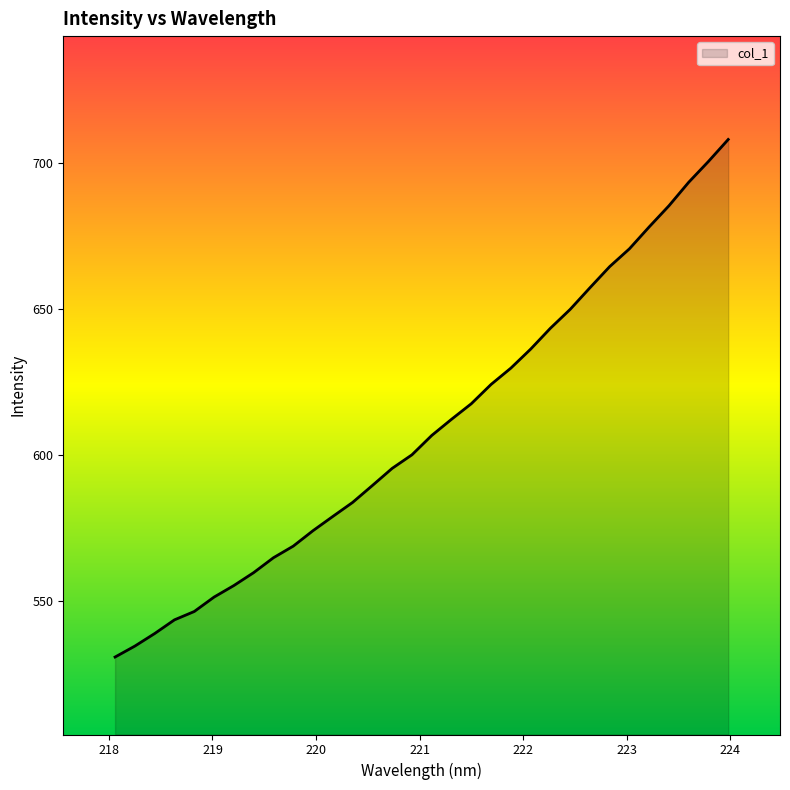

Reading left to right, what are all the values shown in this chart?

530.7	534.4	538.7	543.4	546.3	551.2	555.2	559.6	564.7	568.7	574.0	578.8	583.6	589.4	595.3	600.0	606.6	612.1	617.4	624.1	629.6	636.1	643.3	649.8	657.2	664.4	670.5	678.0	685.3	693.3	700.4	708.0